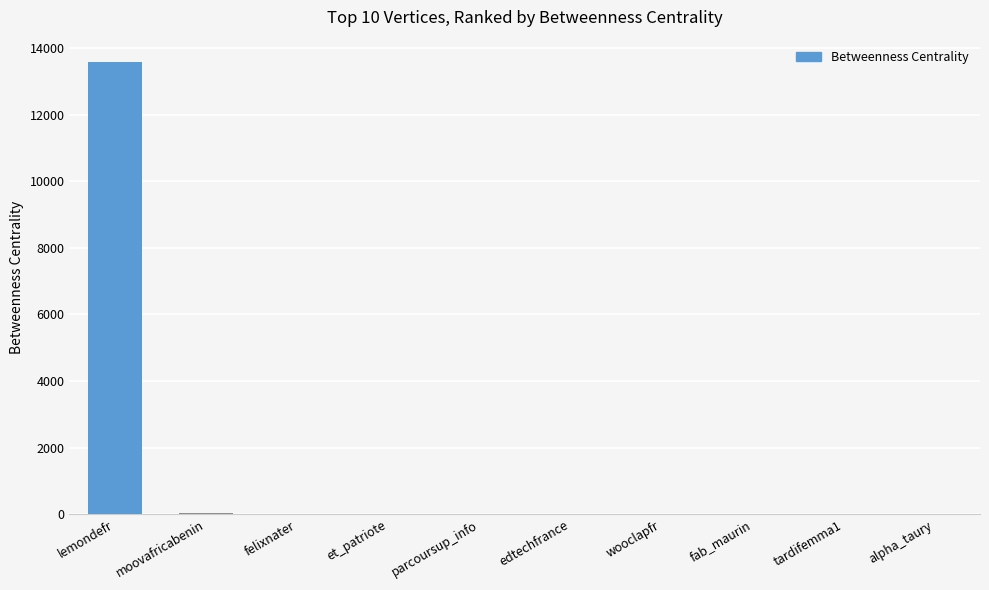

True or false: the data shows 13572.0 at lemondefr.

True